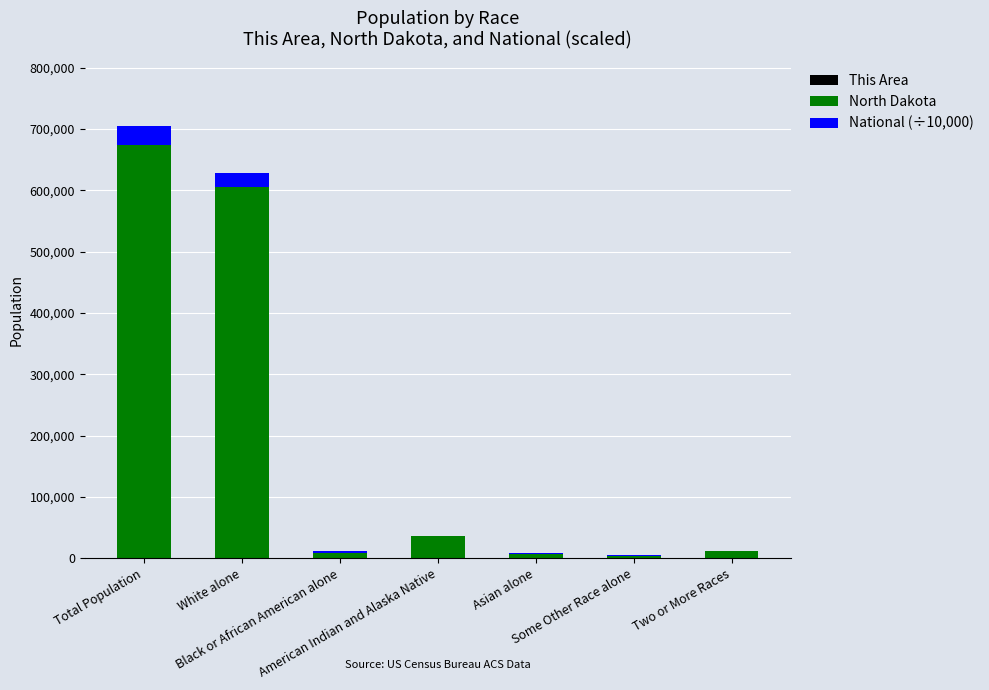

Where is This Area nearest to the value 412?

White alone